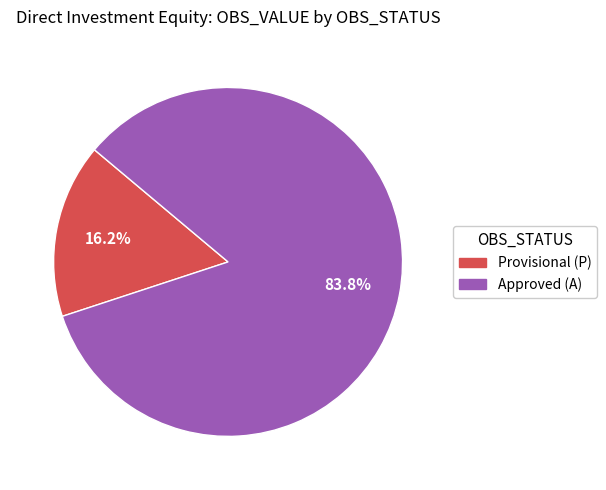

Is there a majority slice in this chart?

Yes